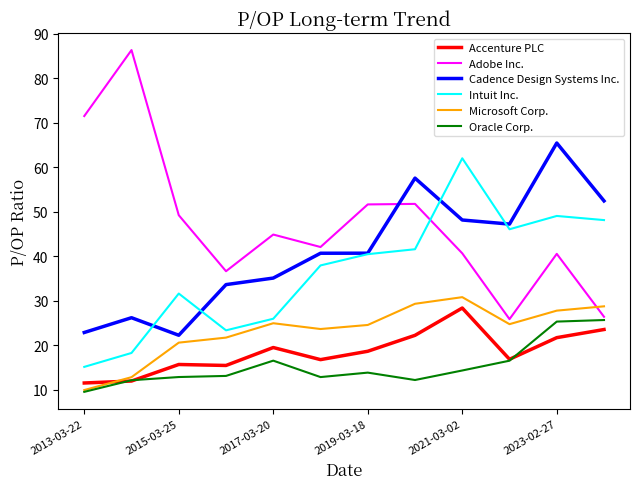

True or false: Intuit Inc. and Oracle Corp. cross at least once.

False